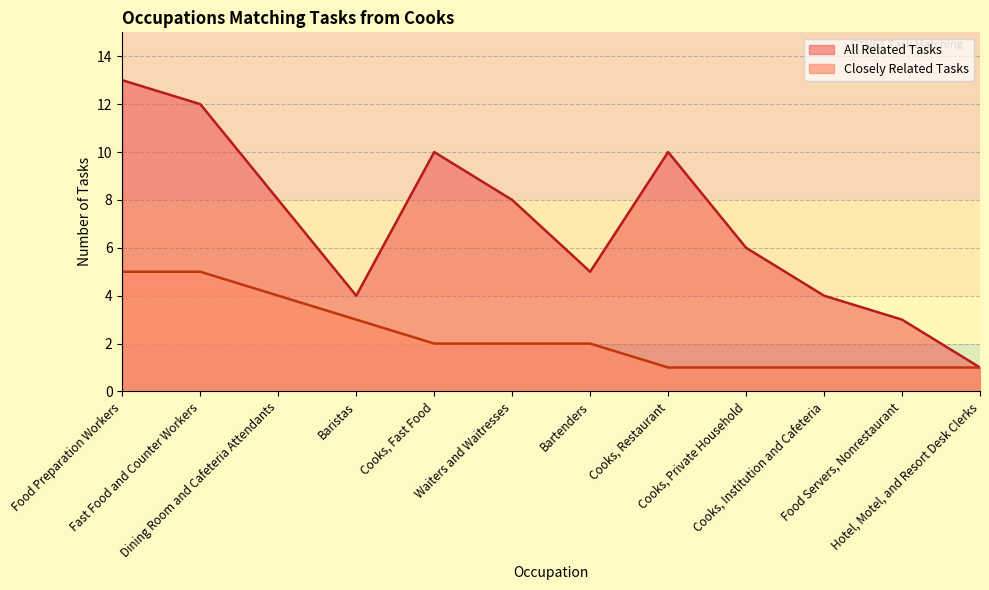

What position from the left is Cooks, Institution and Cafeteria?

10